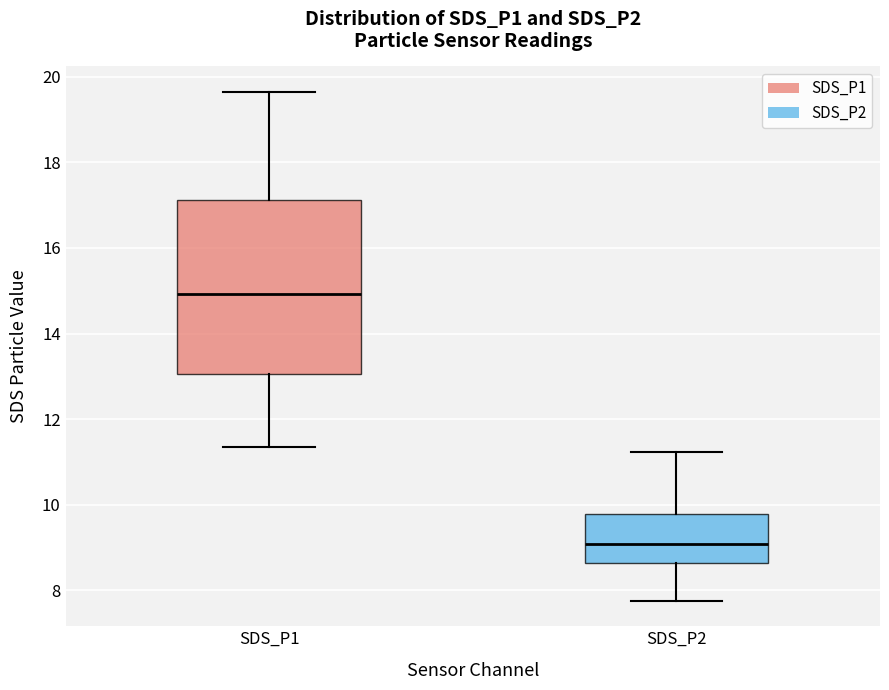

Where is the upper edge of the box for SDS_P1 on the y-axis? The values are not printed on the chart, so give them approximately, as read against the axis.

17.2